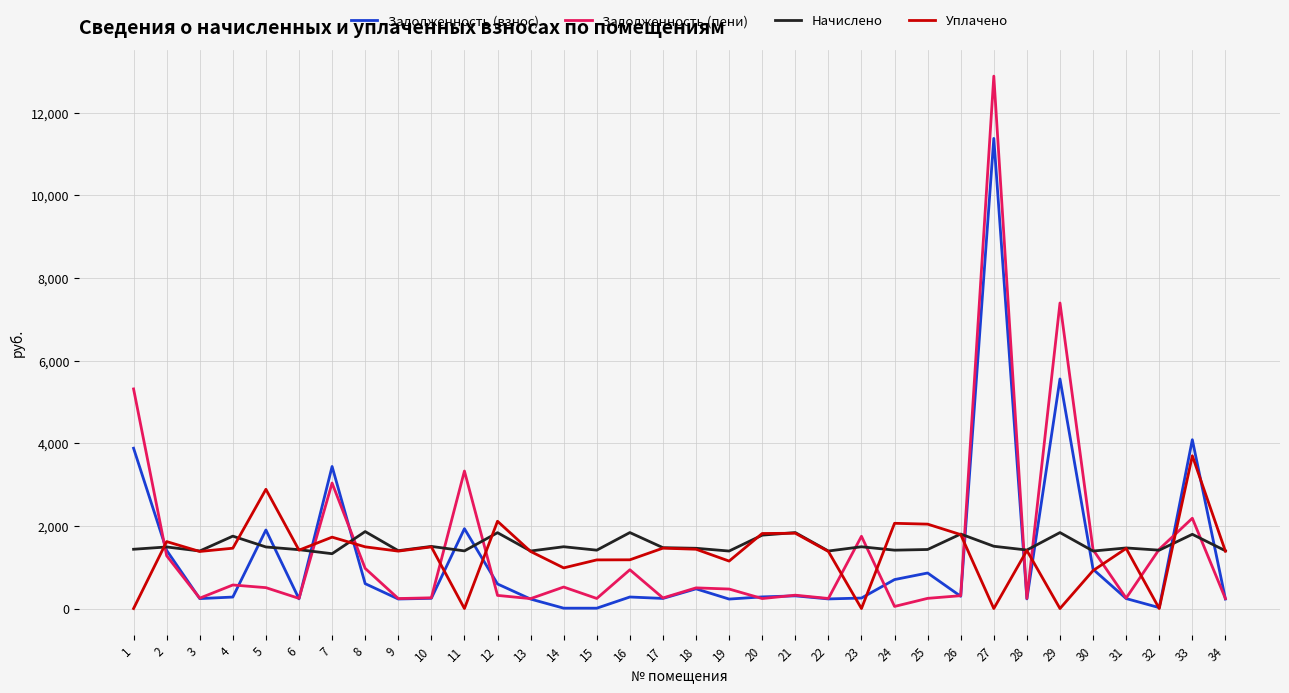

What is the sum of all Задолженность (пени) values?

48715.0